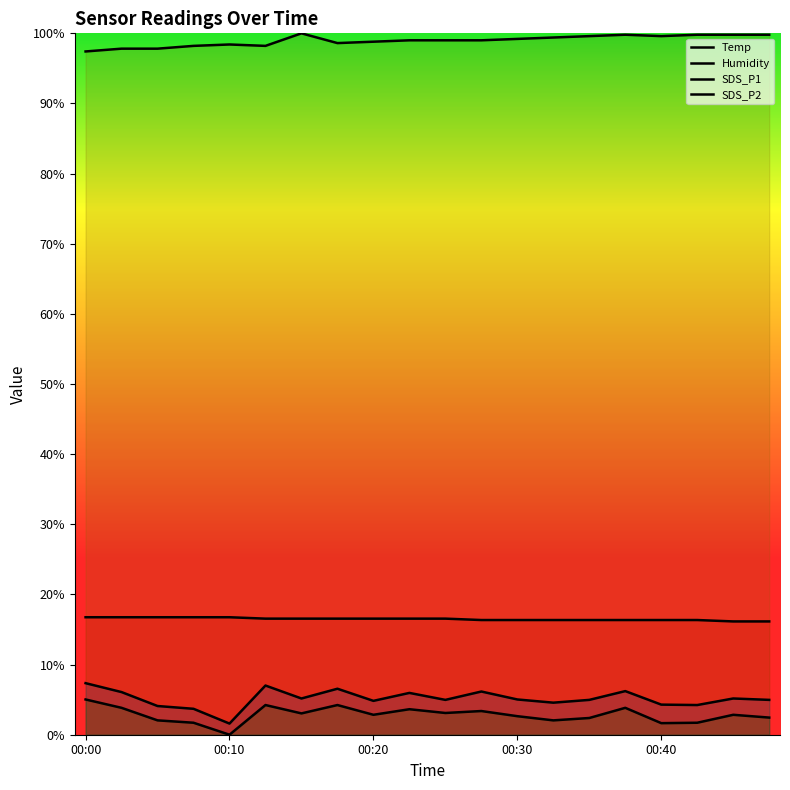

Does the chart display data point markers on the line(s)?

No